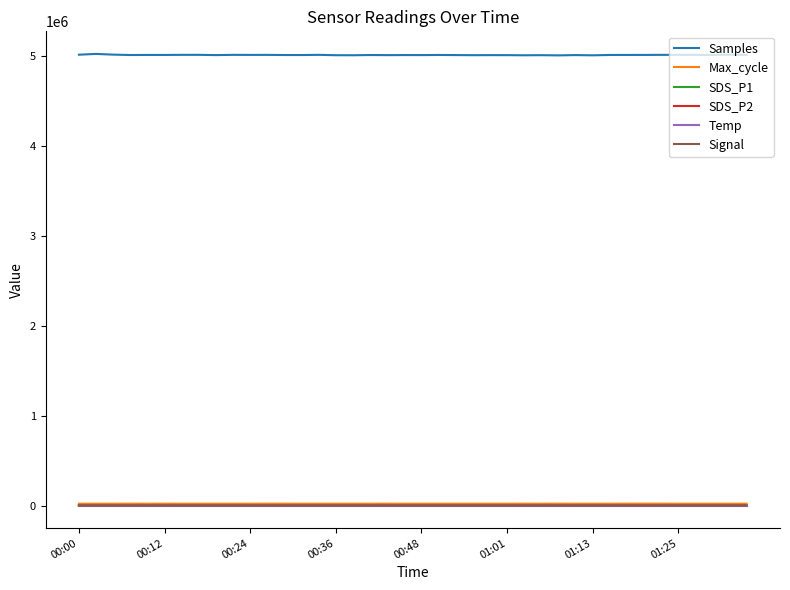

What is the greatest value displayed?

5025186.0